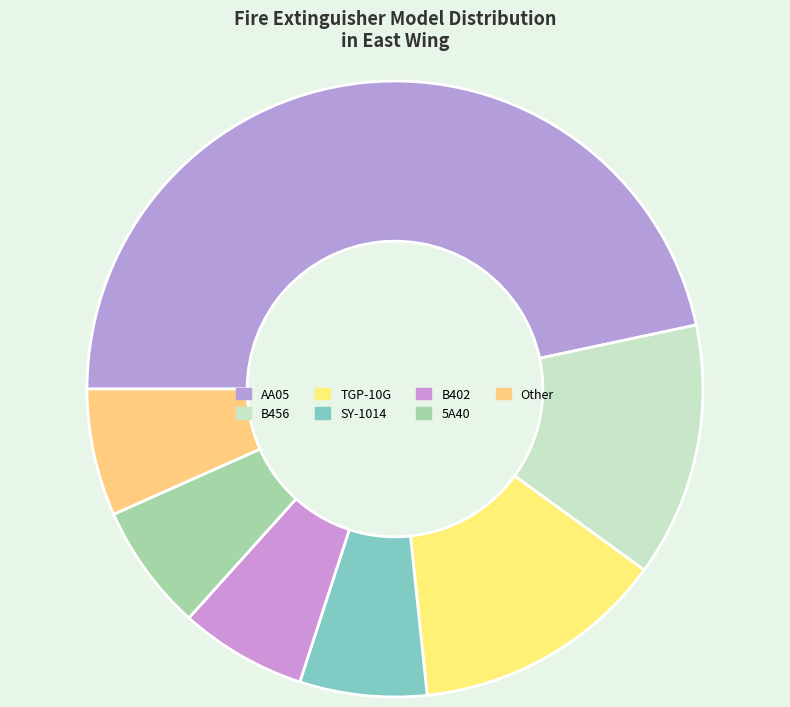

How many slices are in this pie chart?

7